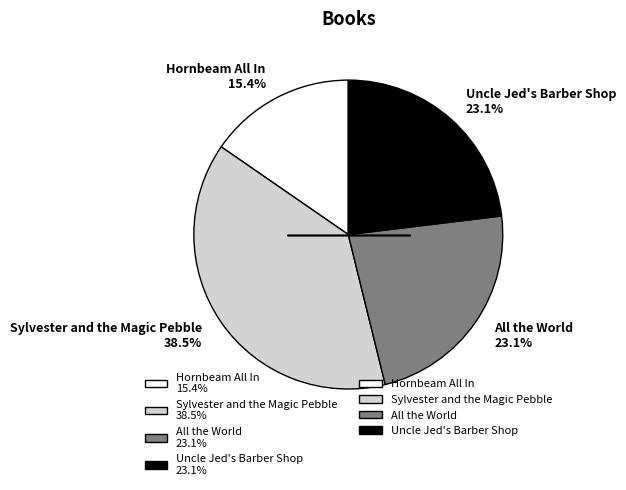

True or false: Uncle Jed's Barber Shop accounts for 23% of the total.

True